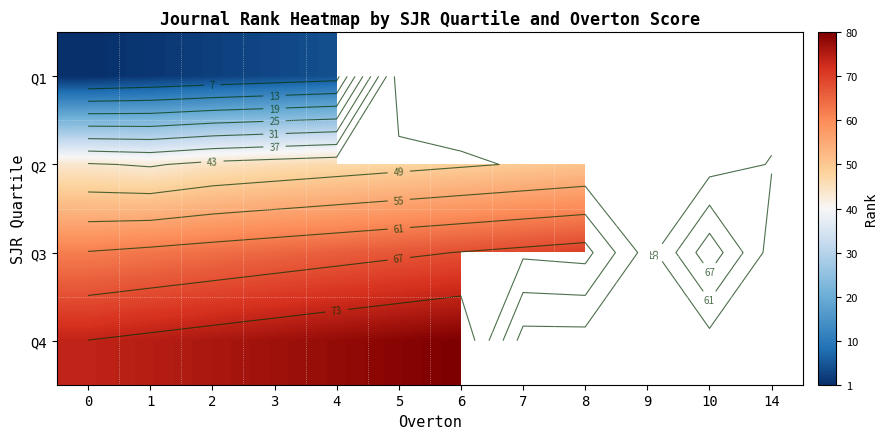

Between 3 and 10, which series saw the biggest shift?

Q2